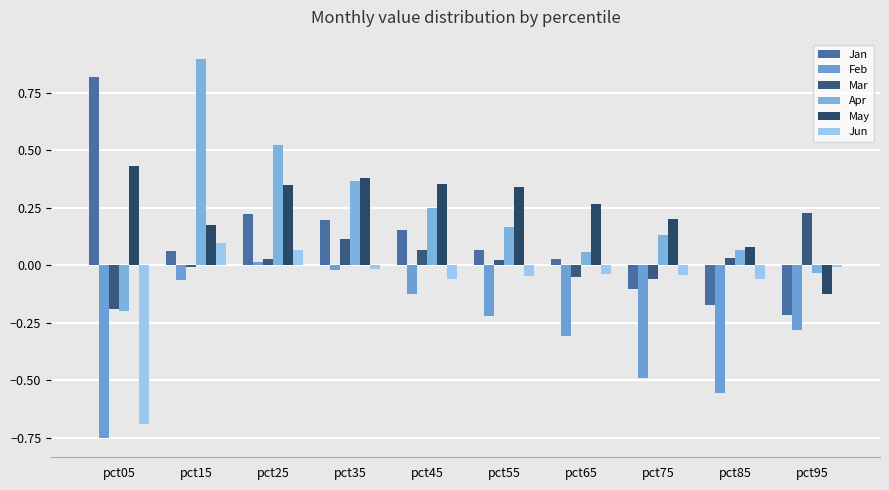

How many groups of bars are there?

10